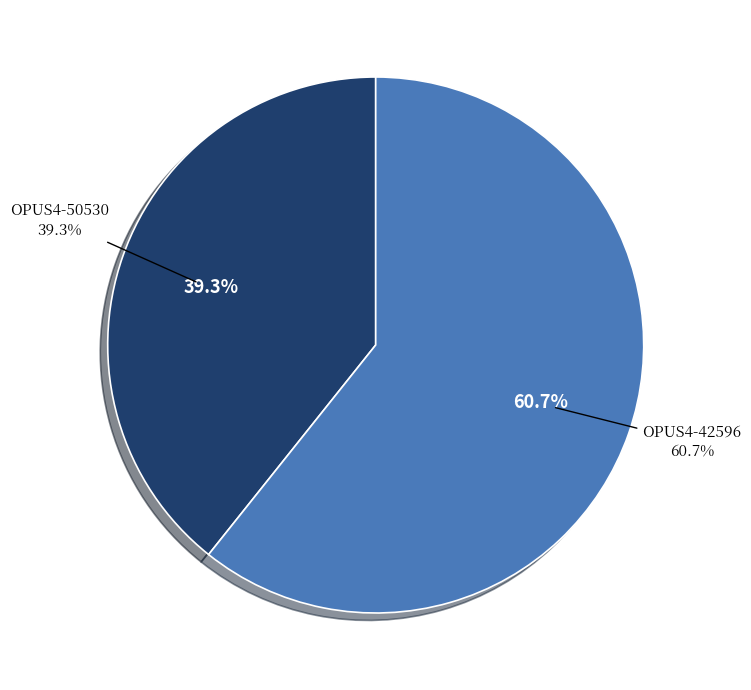

To the nearest percent, what is the difference between the OPUS4-42596 and OPUS4-50530 slice percentages?

21%